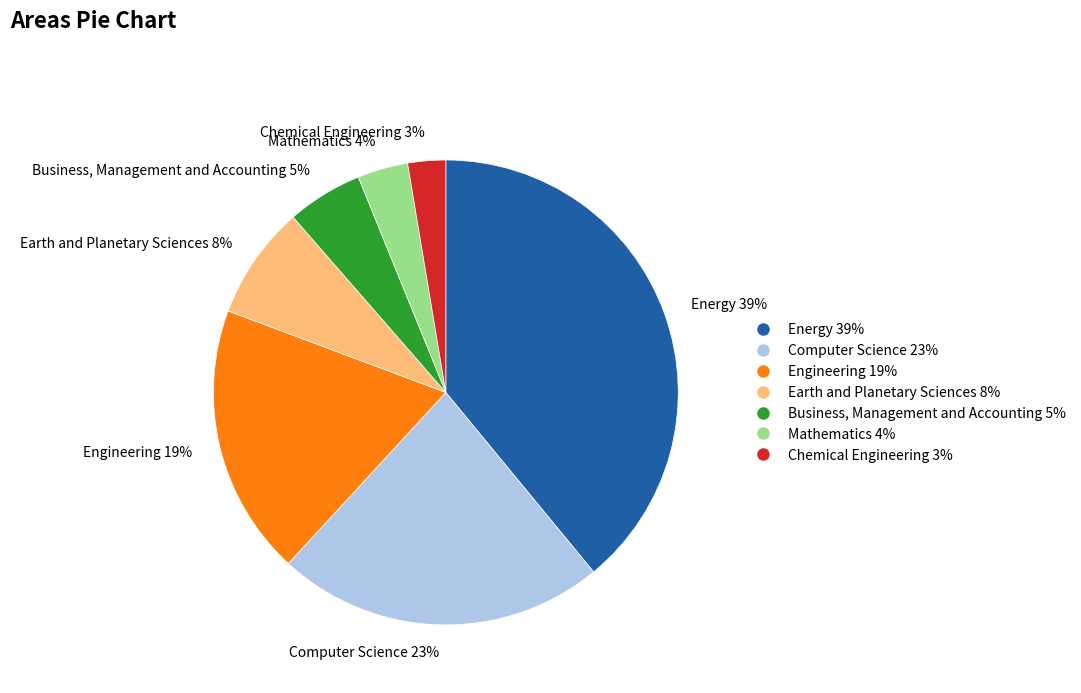

What percentage is the Computer Science slice, to the nearest percent?

23%